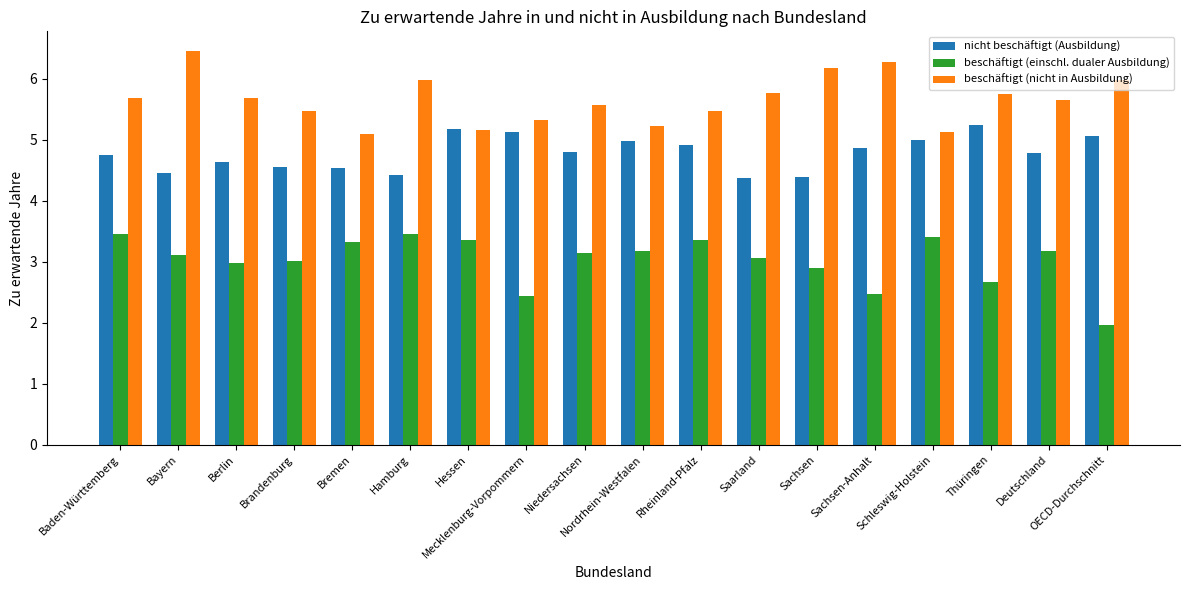

Is it true that nicht beschäftigt (Ausbildung) equals 4.5 at Bremen?

True